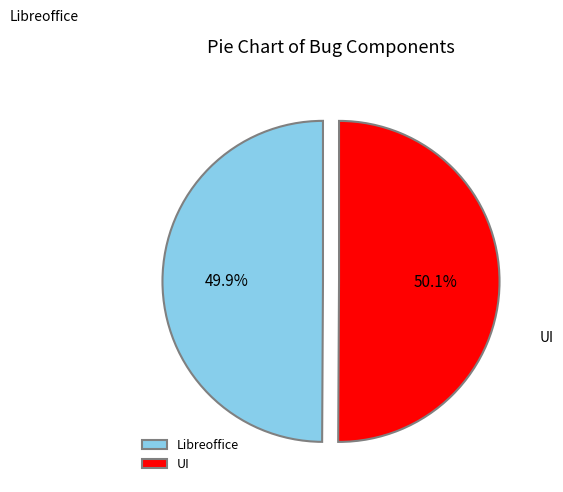

Approximately how many times larger is the value at Libreoffice compared to UI?

1.0